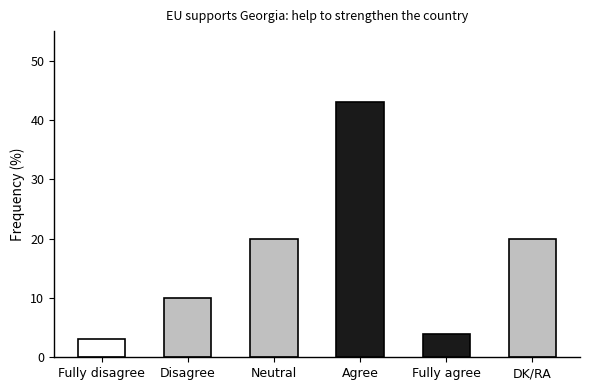

What is the difference between the values at DK/RA and Agree?

23